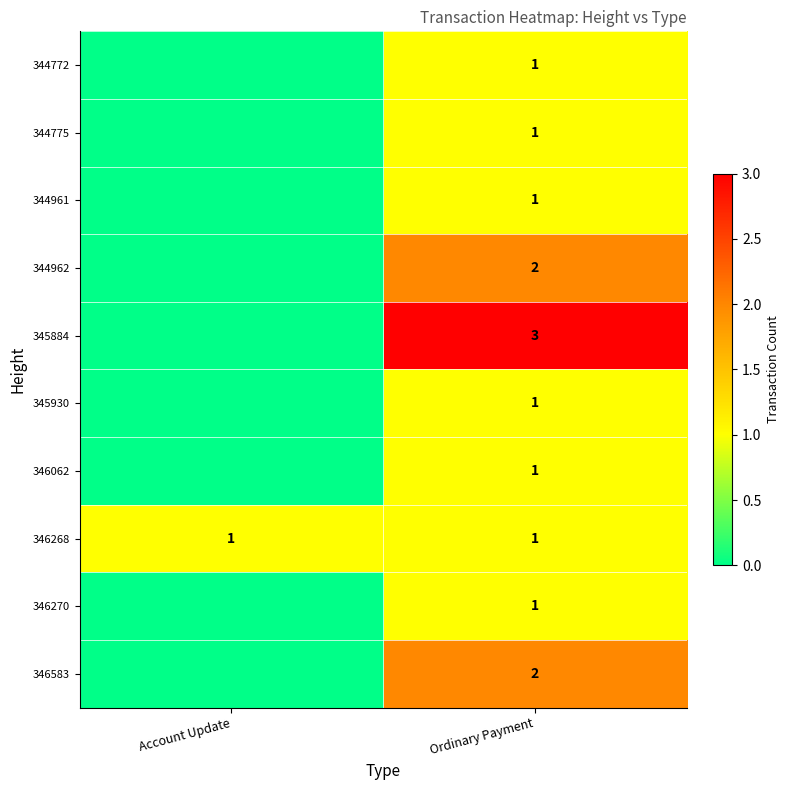

The 345930 series shows 2 at Ordinary Payment. True or false?

False